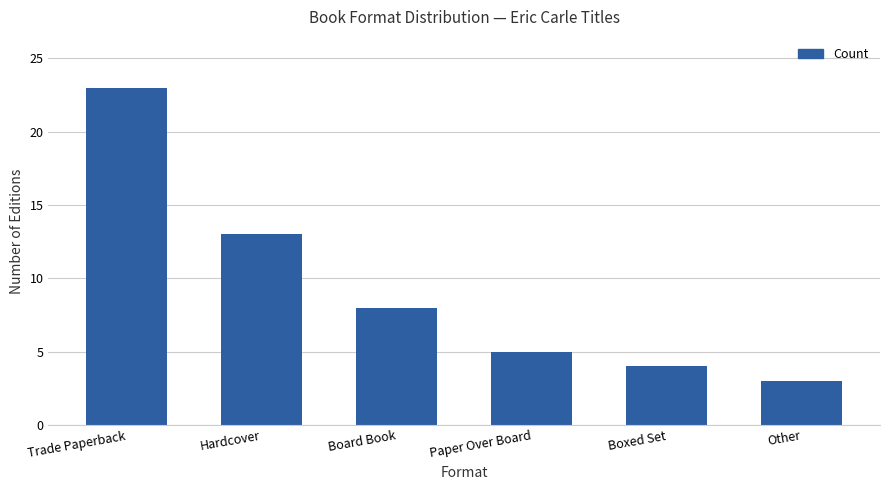

What is the change in value from Trade Paperback to Paper Over Board?

-18